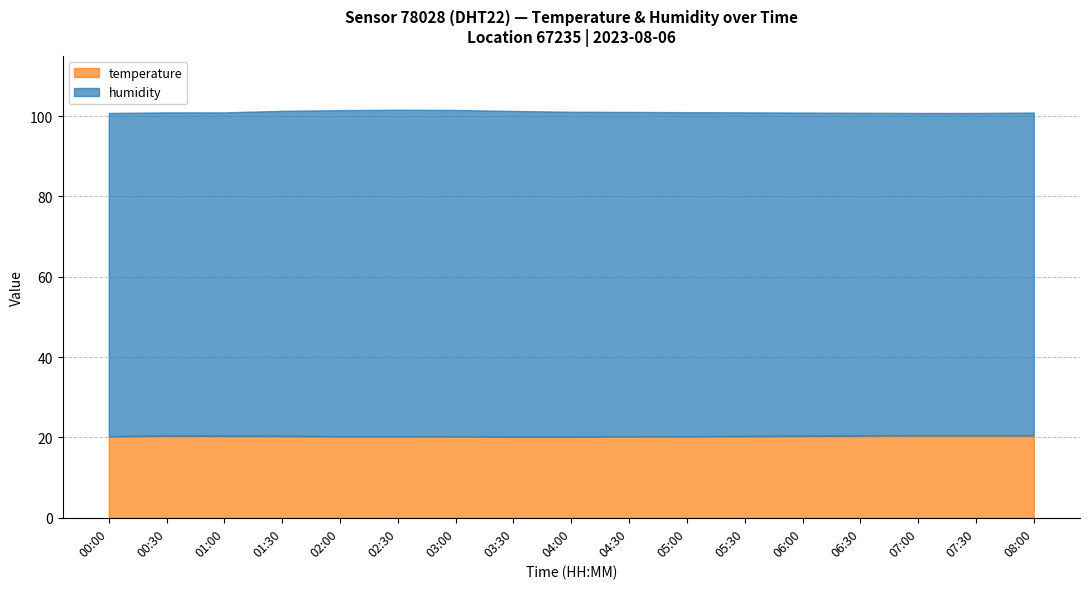

Is it true that temperature equals 20.2 at 04:30?

True